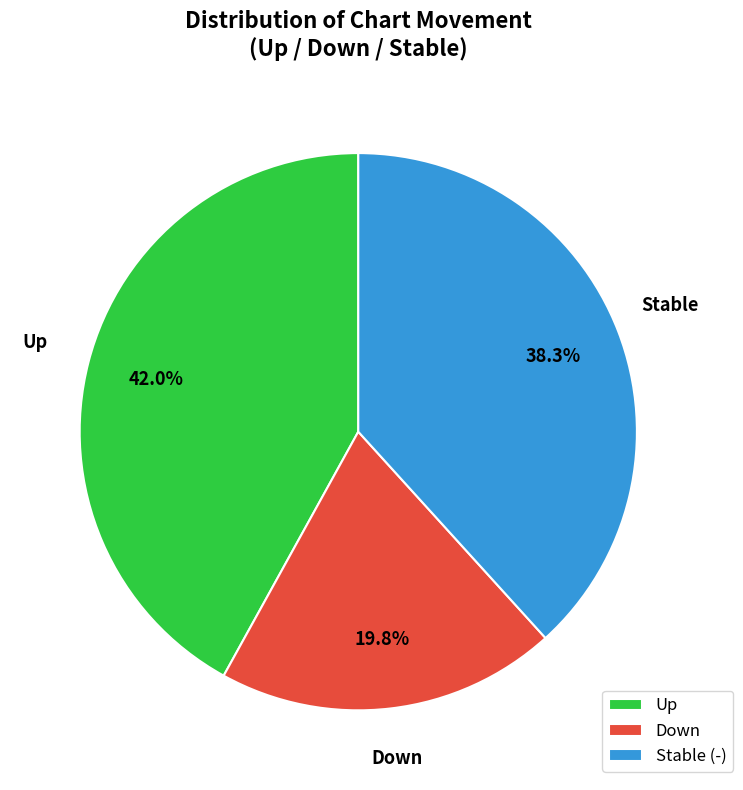

What is the smallest slice in the pie chart?

Down